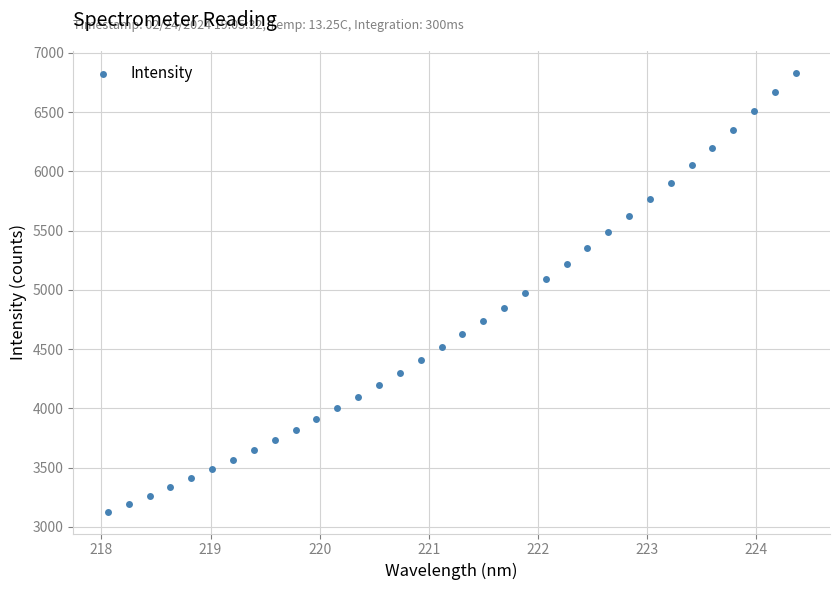

What is the range of X values (max minus min)?

6.3